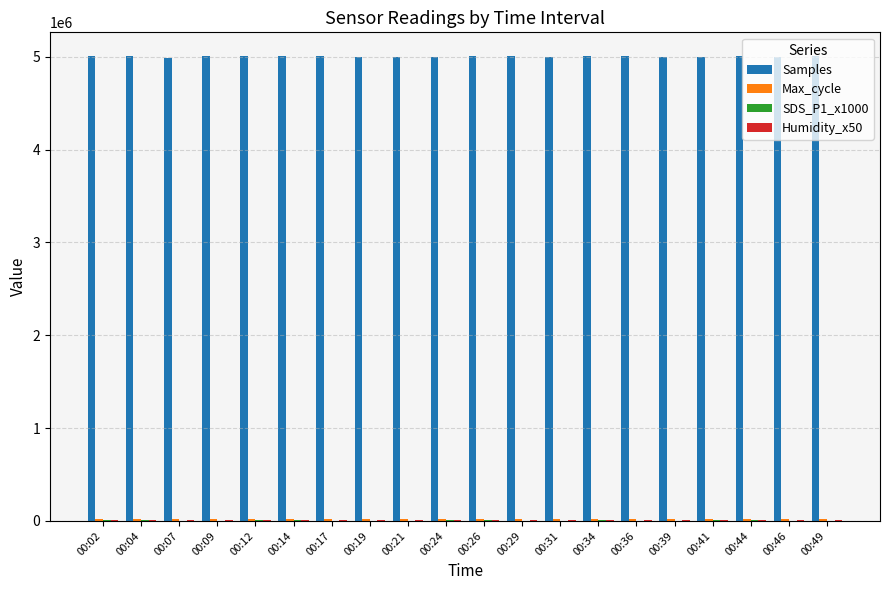

Which series has the largest total across all categories?

Samples